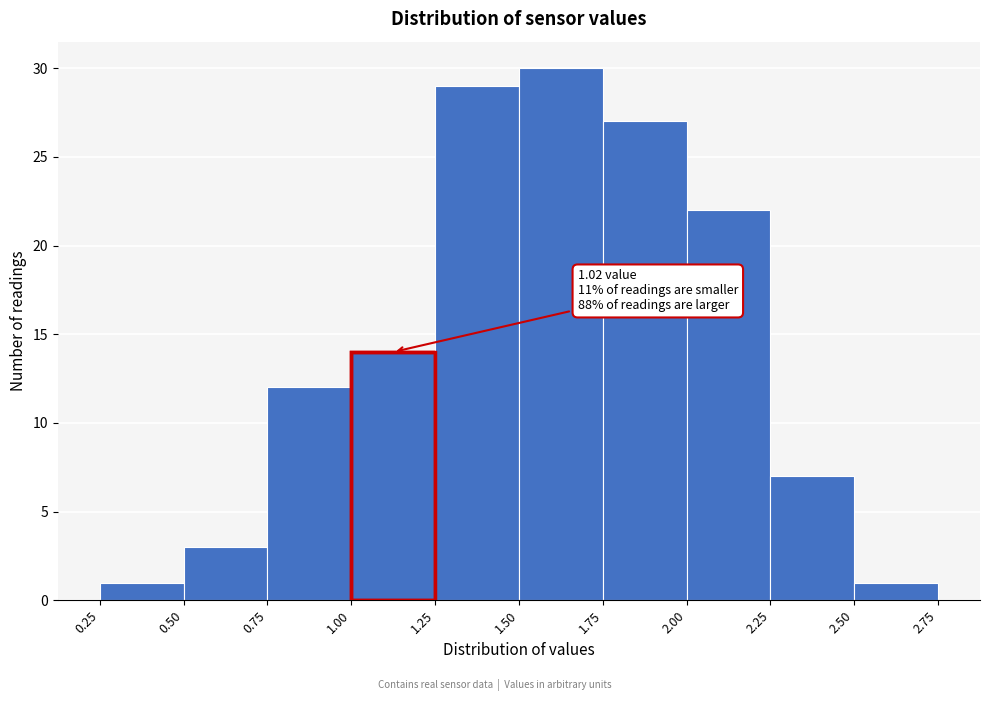

Over which range of the x-axis is the bar tallest?

1.50 to 1.75